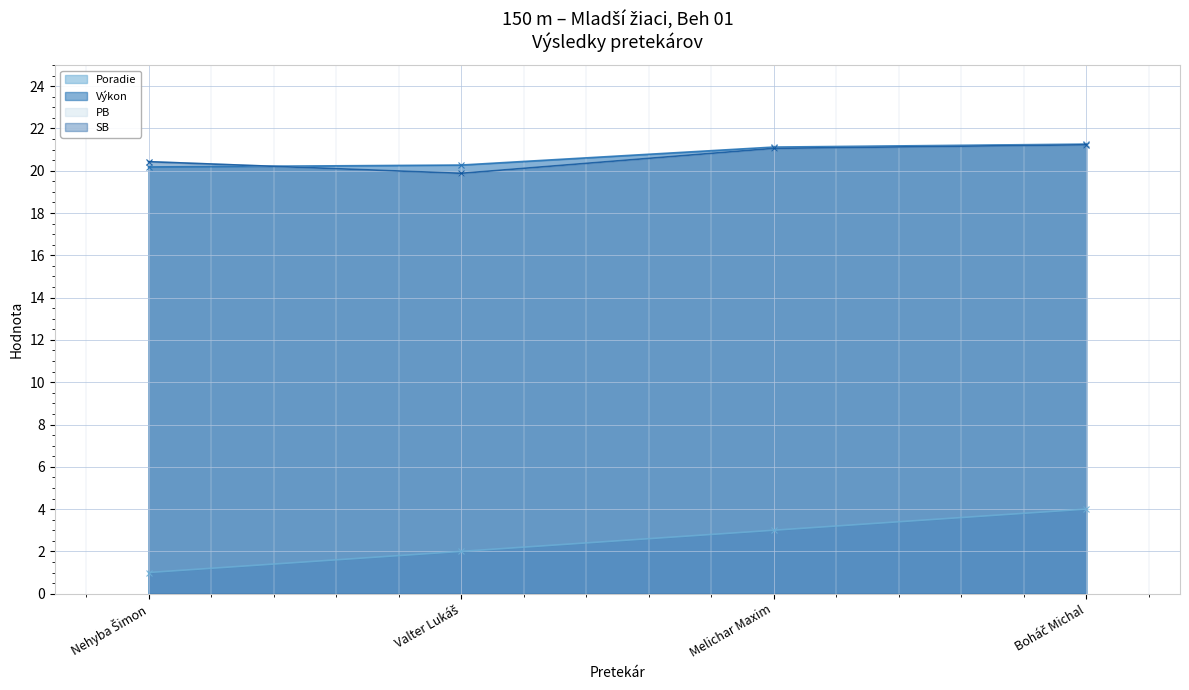

Reading left to right, transcribe all the data shown in this chart.

Poradie: 1.0	2.0	3.0	4.0
Výkon: 20.2	20.3	21.1	21.3
PB: 20.4	19.9	21.1	21.2
SB: 20.4	19.9	21.1	21.2